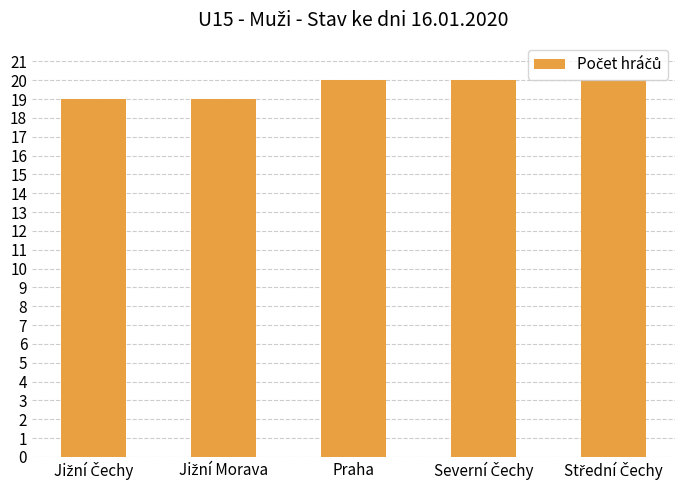

What is the sum of all values?

98